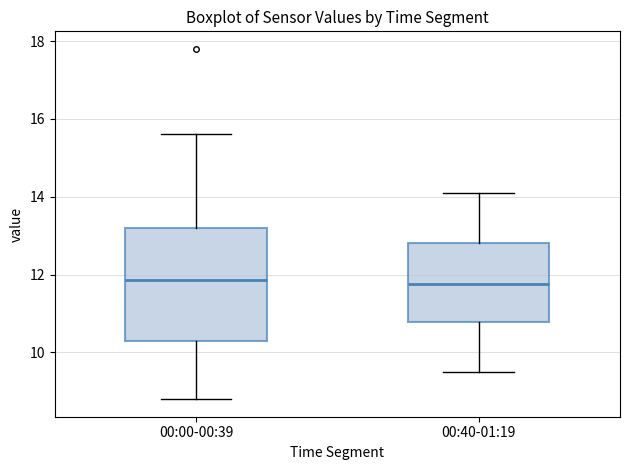

Where does the lower whisker of the box for 00:40-01:19 end on the y-axis? The values are not printed on the chart, so give them approximately, as read against the axis.

9.6